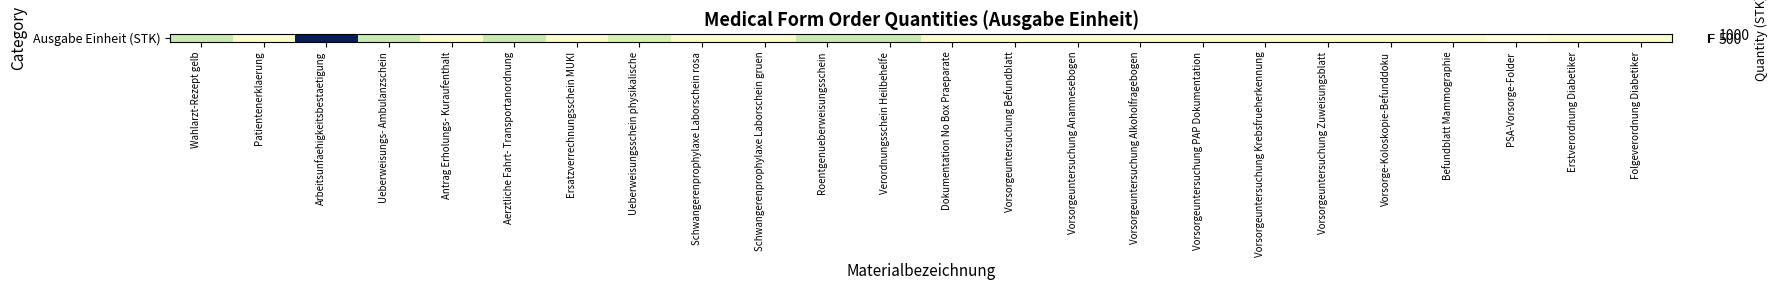

How many values exceed 50?

7